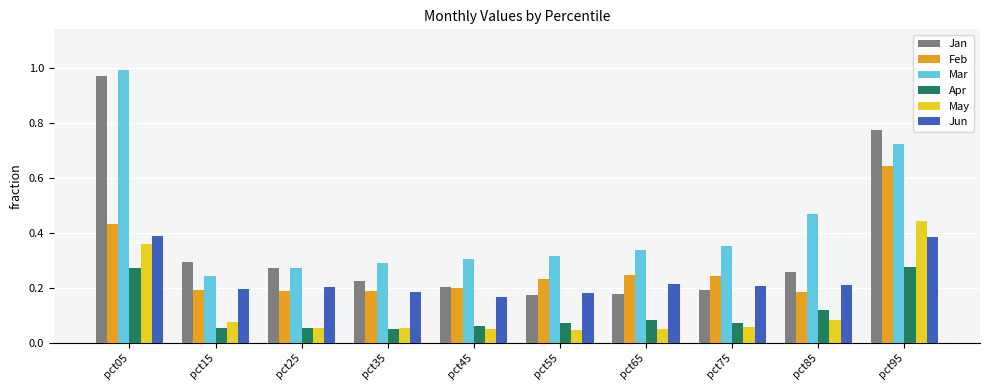

What are all the series names shown in the legend?

Jan, Feb, Mar, Apr, May, Jun